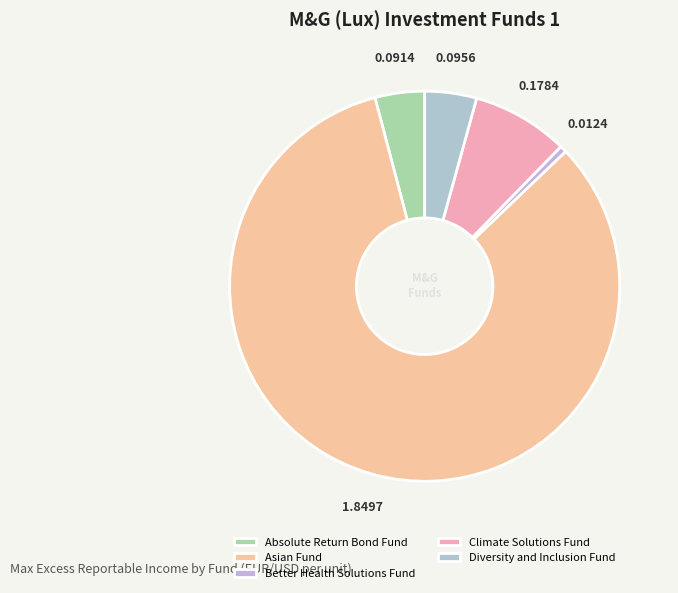

The Better Health Solutions Fund slice represents 11% of the pie. True or false?

False